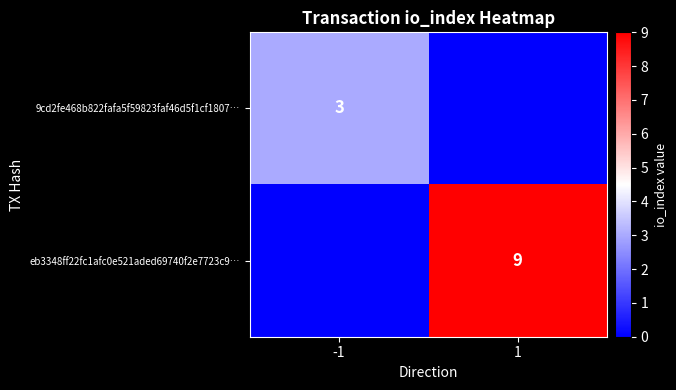

Count the number of categories in the chart.

2